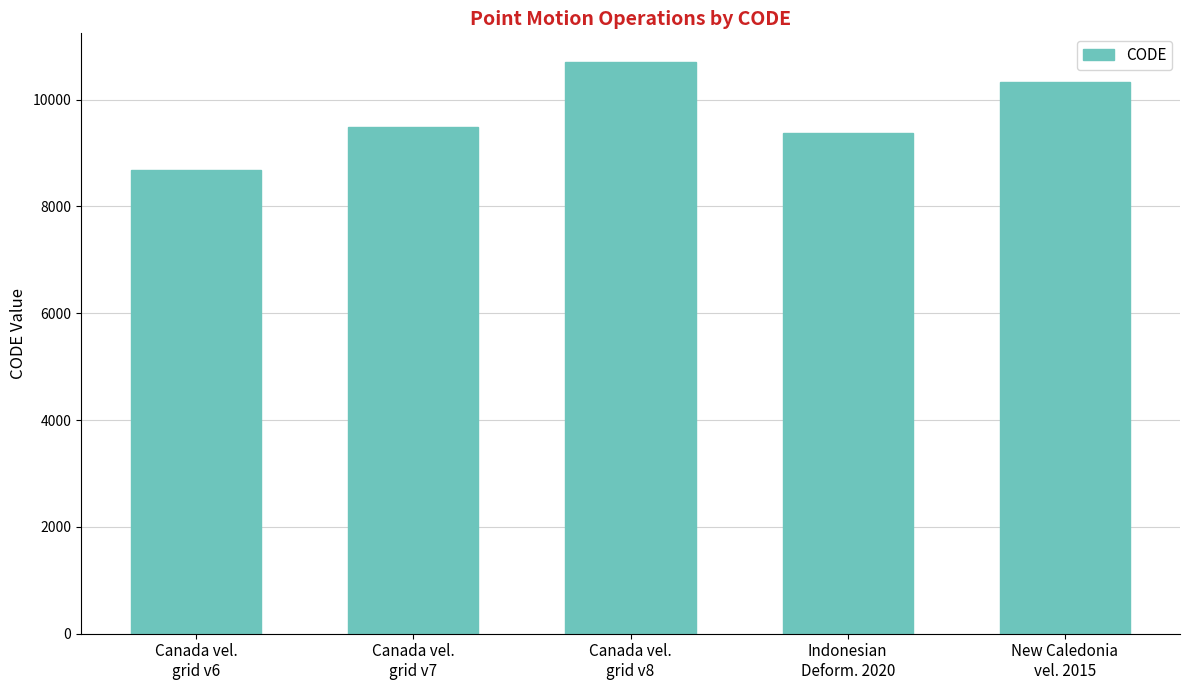

List the labels in order of value, smallest first.

Canada vel.
grid v6, Indonesian
Deform. 2020, Canada vel.
grid v7, New Caledonia
vel. 2015, Canada vel.
grid v8